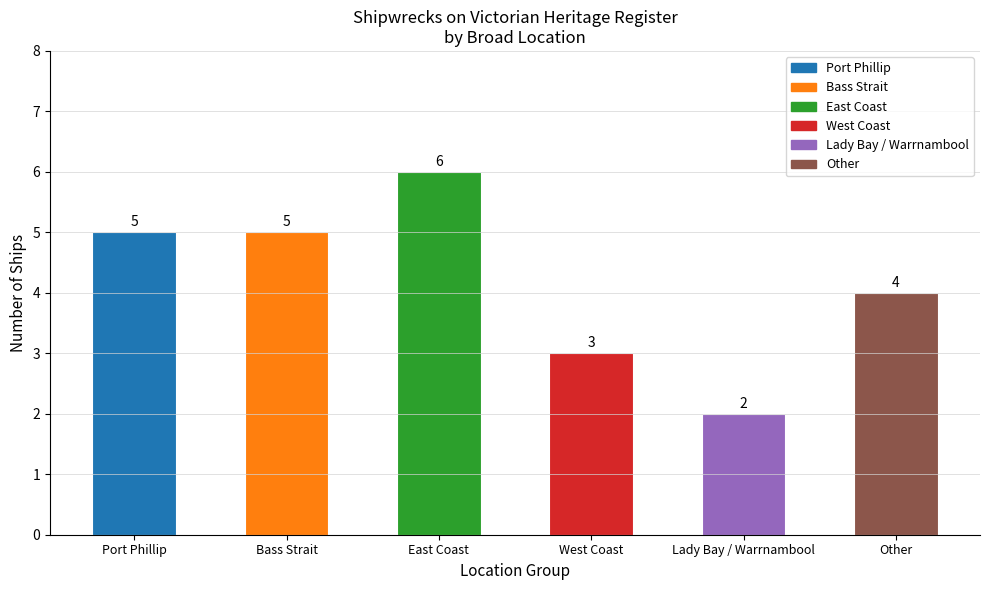

How many data points are less than 5?

3